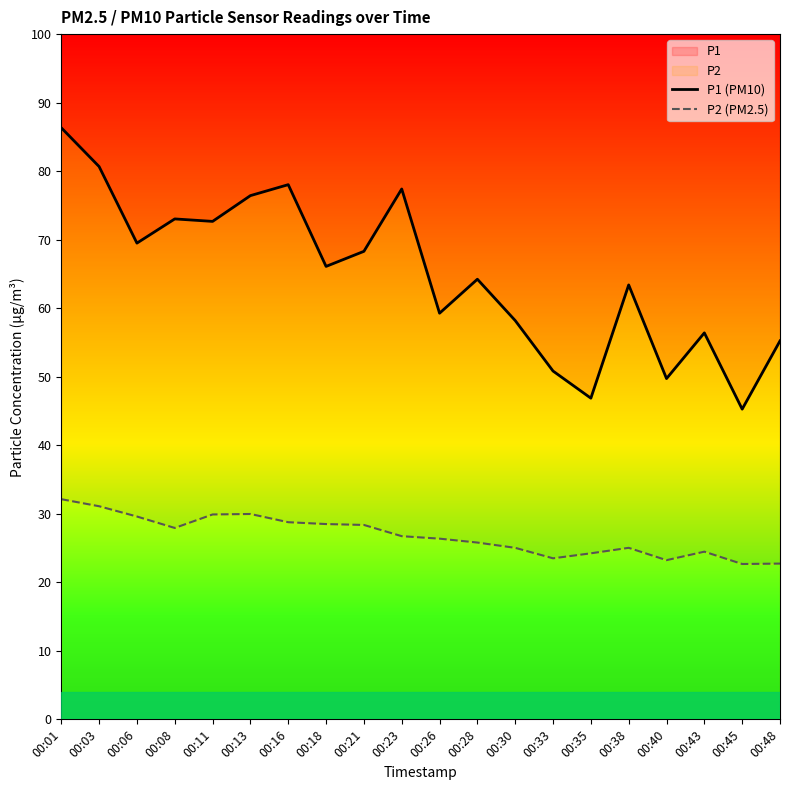

What is the difference between the second highest and minimum values in the P1 (PM10) series?

35.4